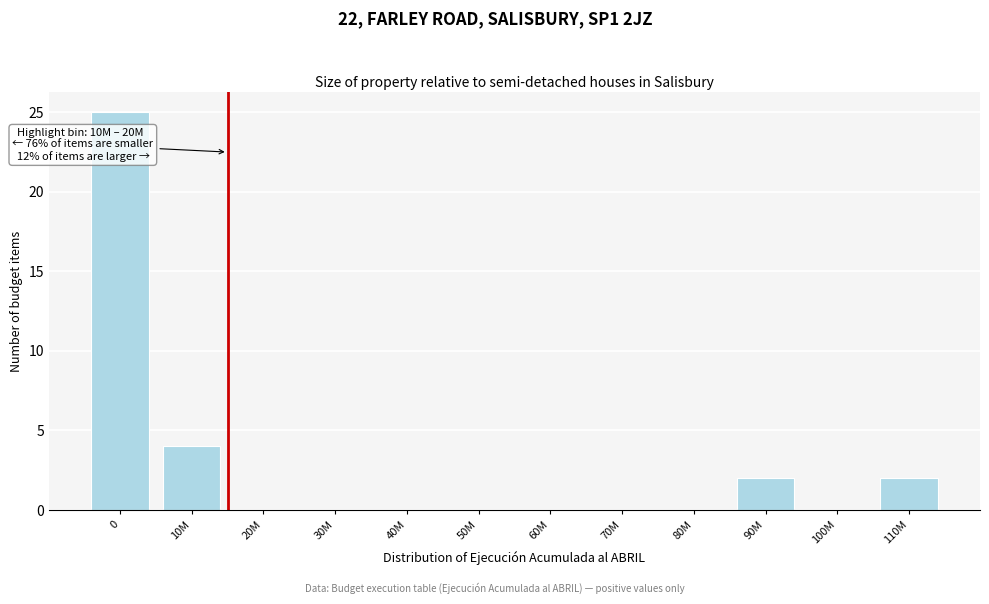

Reading left to right, transcribe all the data shown in this chart.

0=25	10M=4	20M=0	30M=0	40M=0	50M=0	60M=0	70M=0	80M=0	90M=2	100M=0	110M=2